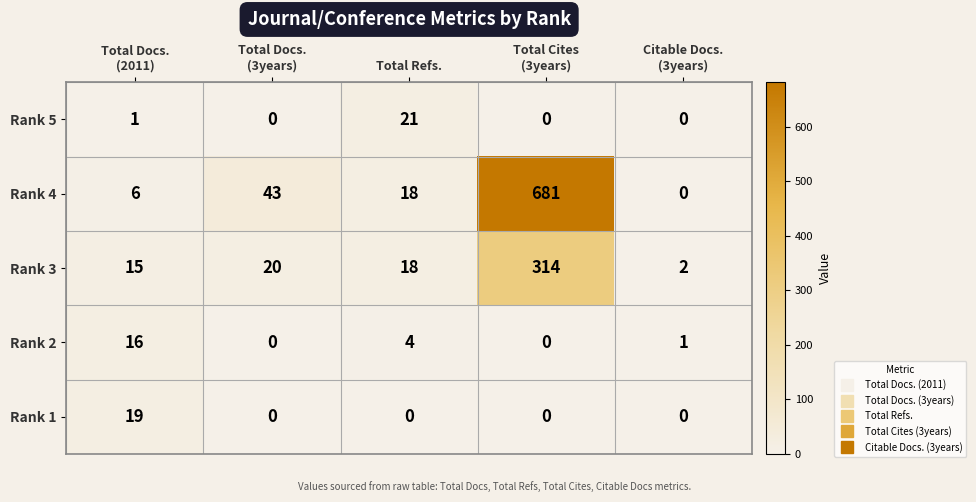

Reading left to right, list all the values displayed in this chart.

Rank 5: 1	0	21	0	0
Rank 4: 6	43	18	681	0
Rank 3: 15	20	18	314	2
Rank 2: 16	0	4	0	1
Rank 1: 19	0	0	0	0